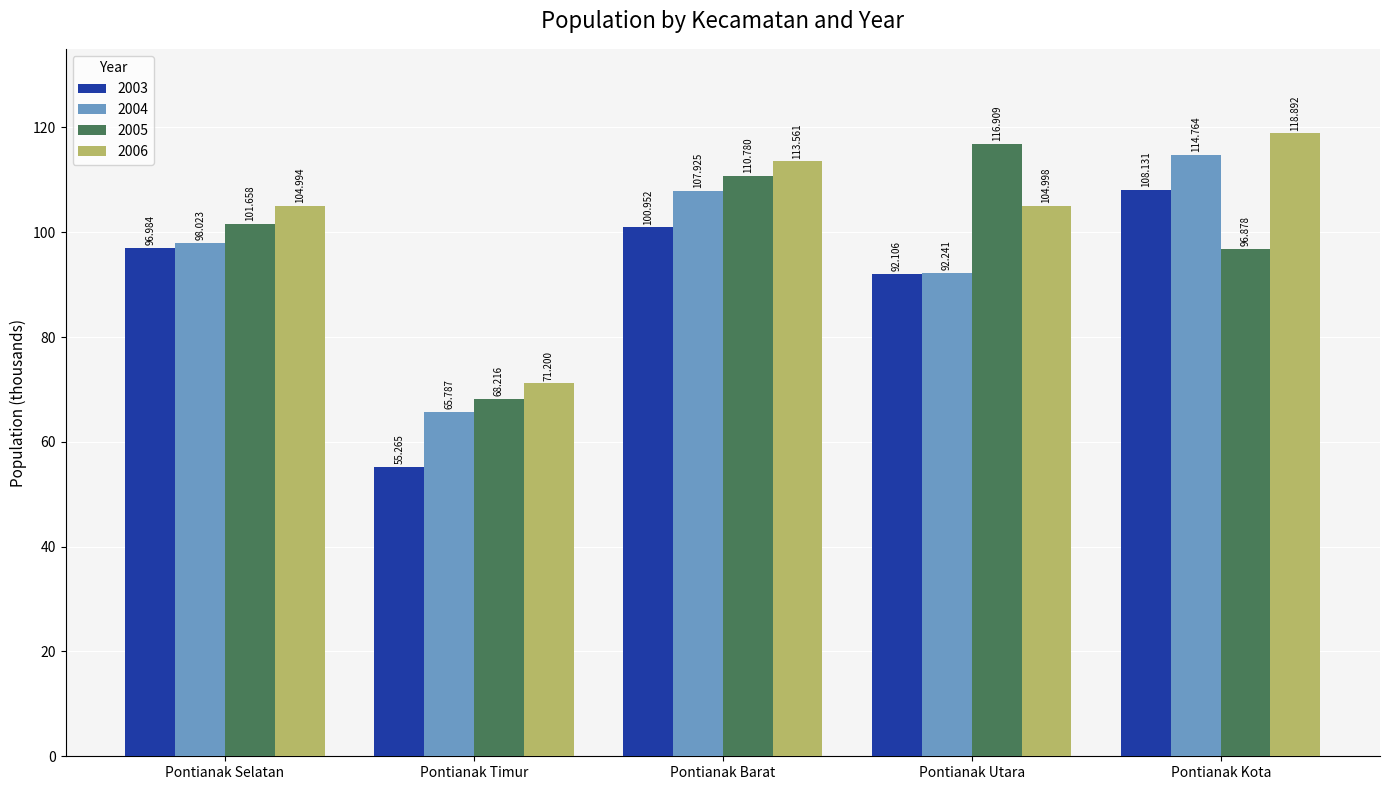

Reading right to left, transcribe all the data shown in this chart.

2003: Pontianak Kota=108.1	Pontianak Utara=92.1	Pontianak Barat=101.0	Pontianak Timur=55.3	Pontianak Selatan=97.0
2004: Pontianak Kota=114.8	Pontianak Utara=92.2	Pontianak Barat=107.9	Pontianak Timur=65.8	Pontianak Selatan=98.0
2005: Pontianak Kota=96.9	Pontianak Utara=116.9	Pontianak Barat=110.8	Pontianak Timur=68.2	Pontianak Selatan=101.7
2006: Pontianak Kota=118.9	Pontianak Utara=105.0	Pontianak Barat=113.6	Pontianak Timur=71.2	Pontianak Selatan=105.0